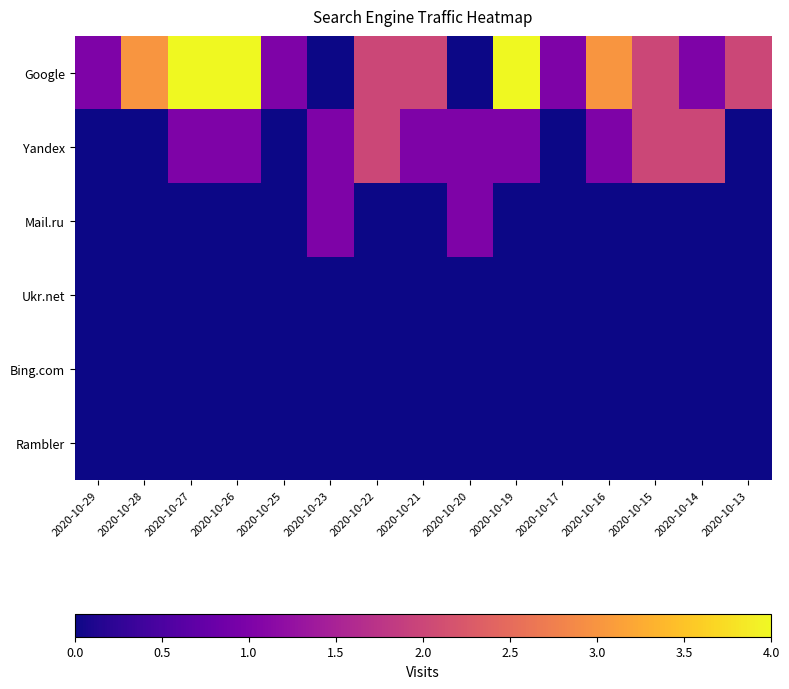

What is the spread (max minus min) of values at 2020-10-29?

1